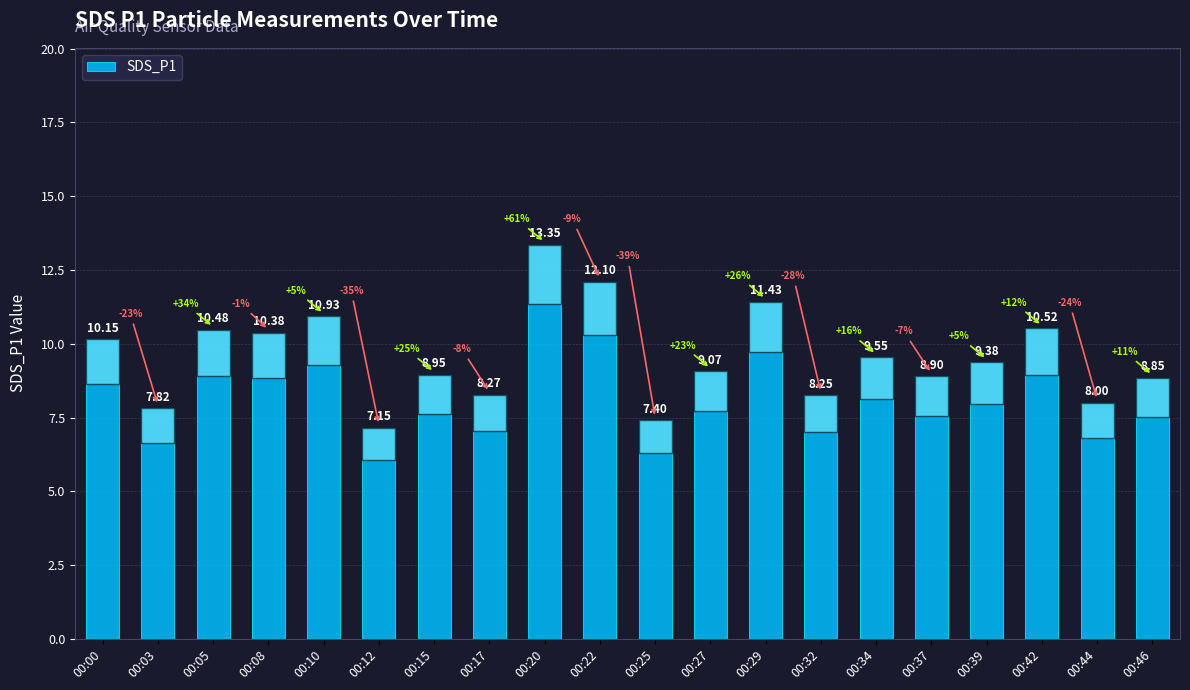

Which label corresponds to the largest value in the chart?

00:20